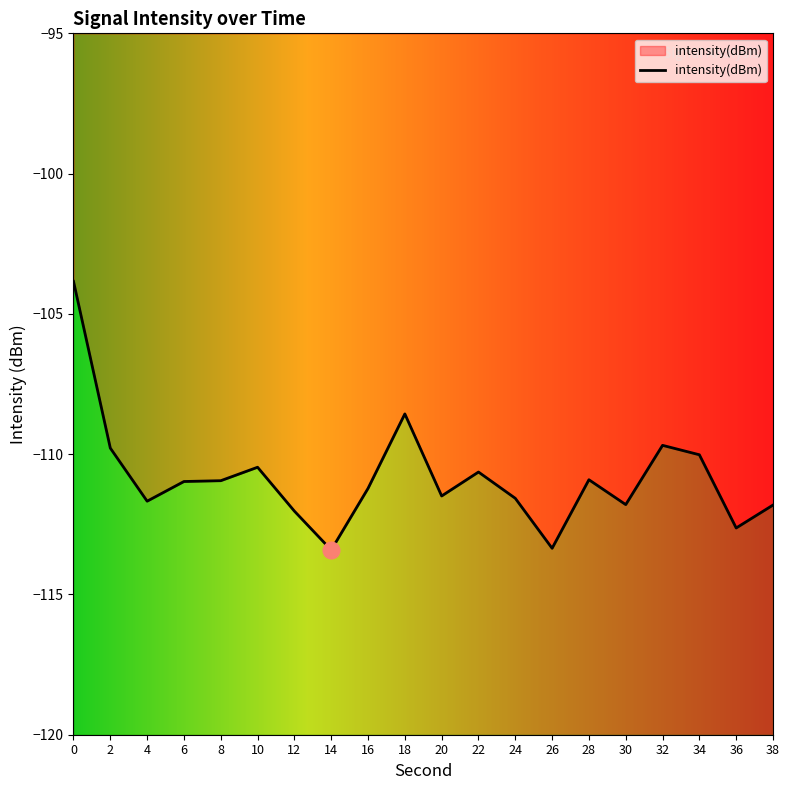

The chart shows a value of -111.7 at 4. True or false?

True